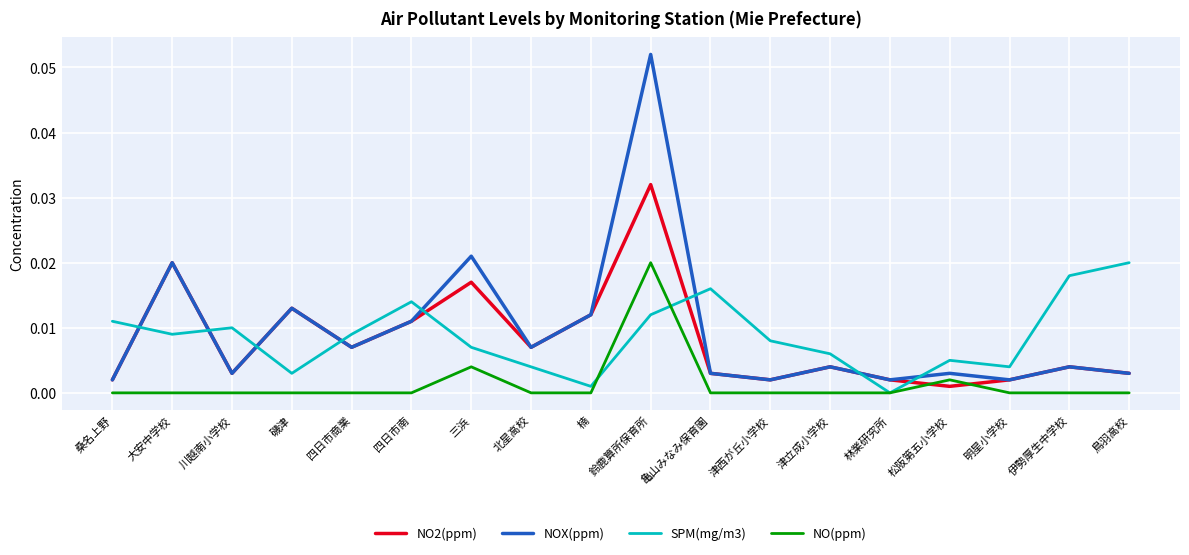

At how many categories does at least one series exceed 0?

18